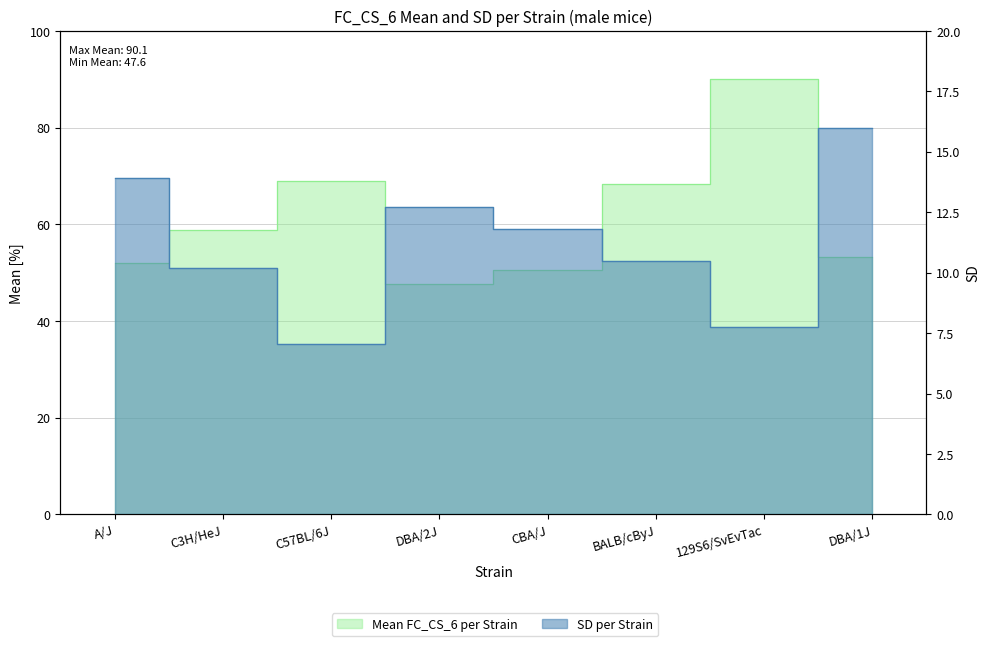

In mean, how many points are higher than both neighbors (excluding endpoints)?

2